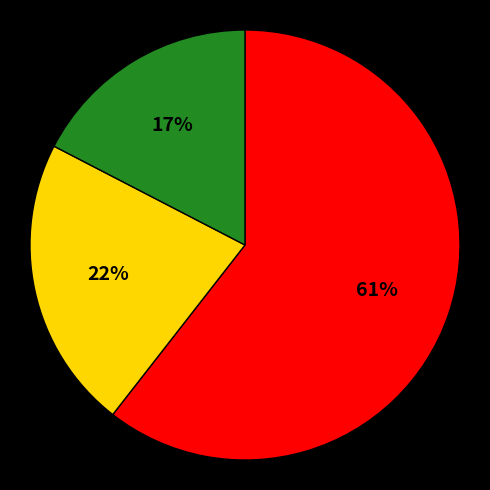

To the nearest percent, what is the average slice percentage?

33%